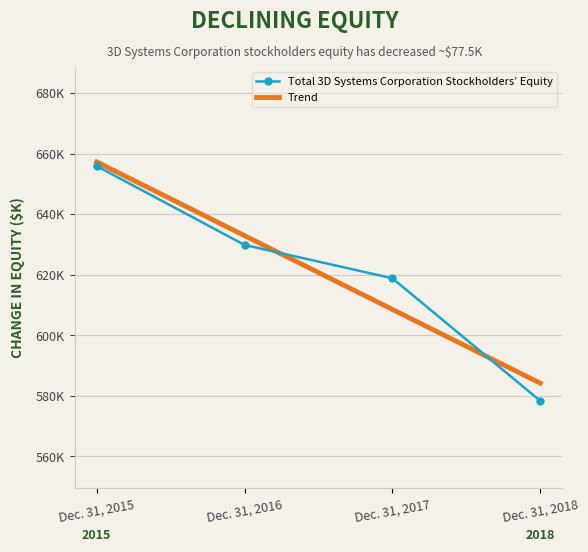

Is it true that the value at Dec. 31, 2016 is 882498?

False